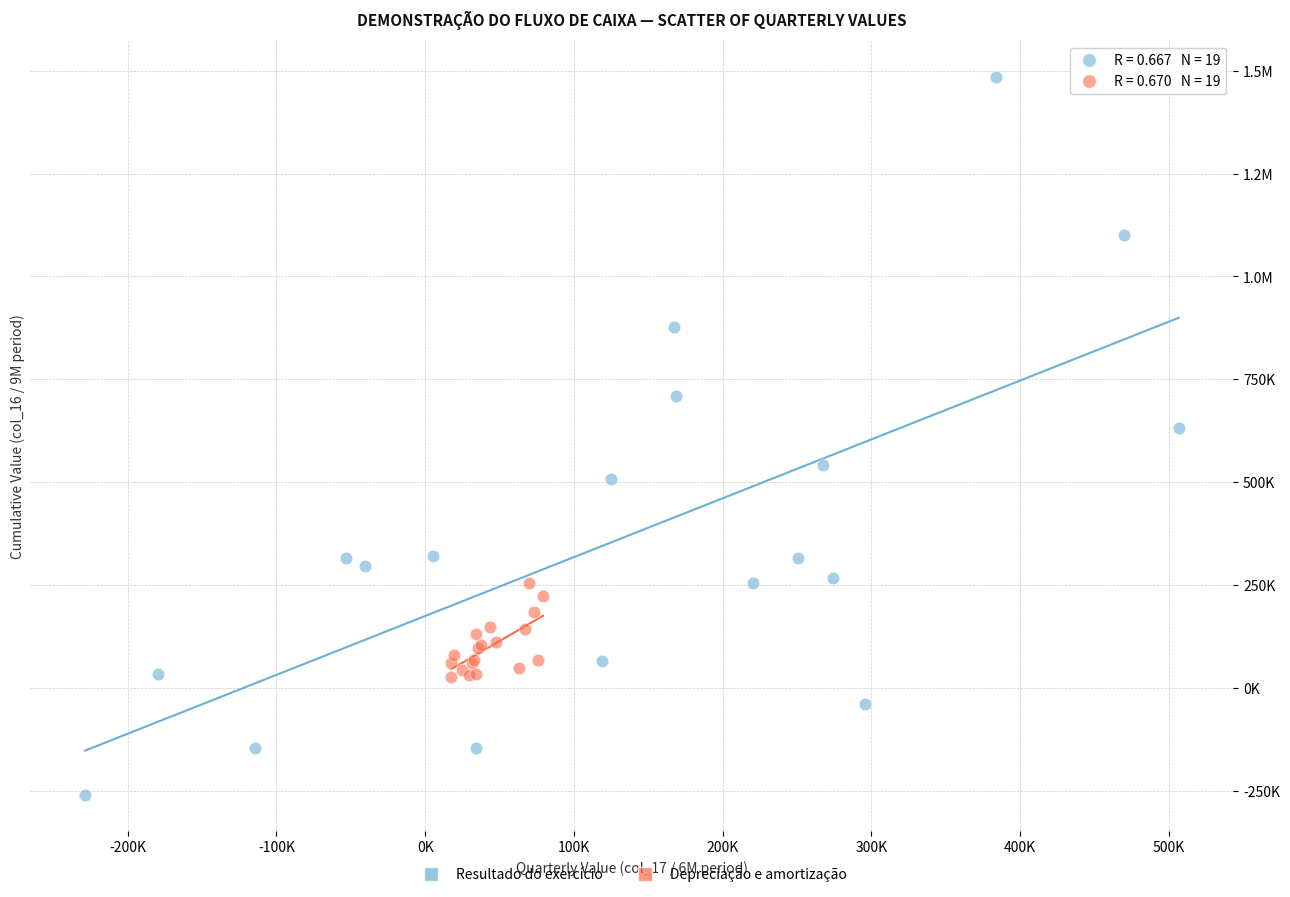

What are all the series names shown in the legend?

Resultado do exercício, Depreciação e amortização